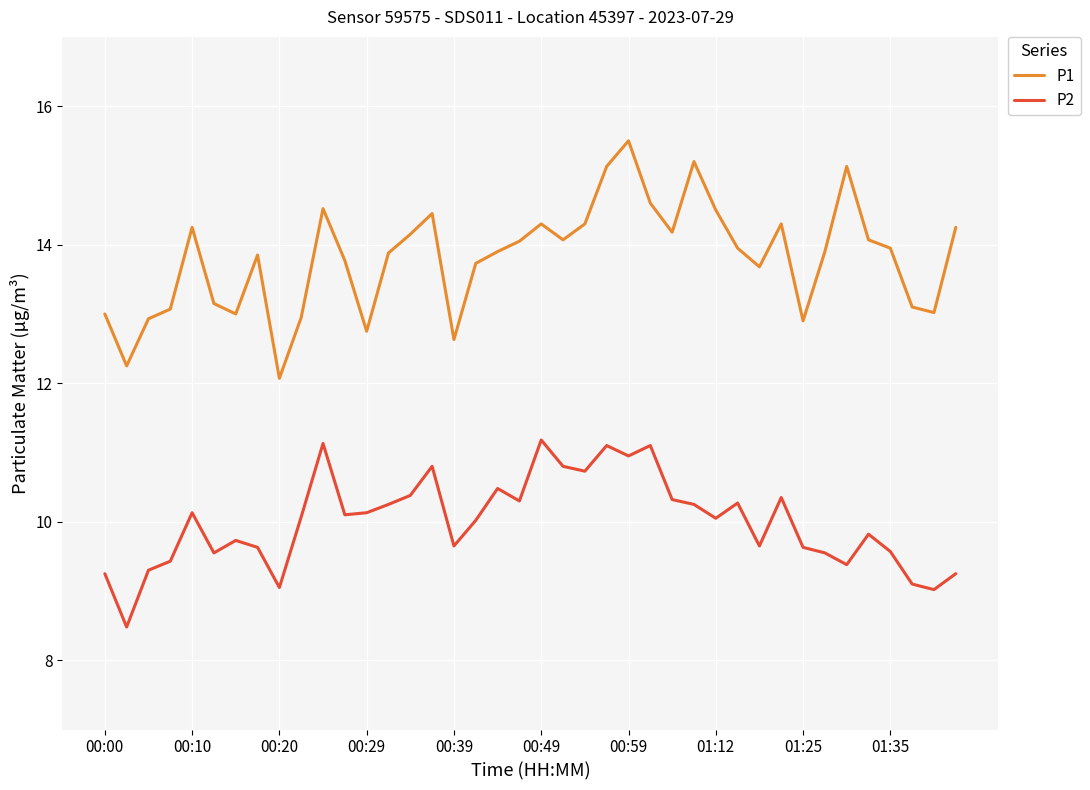

What is the minimum value for P1?

12.1